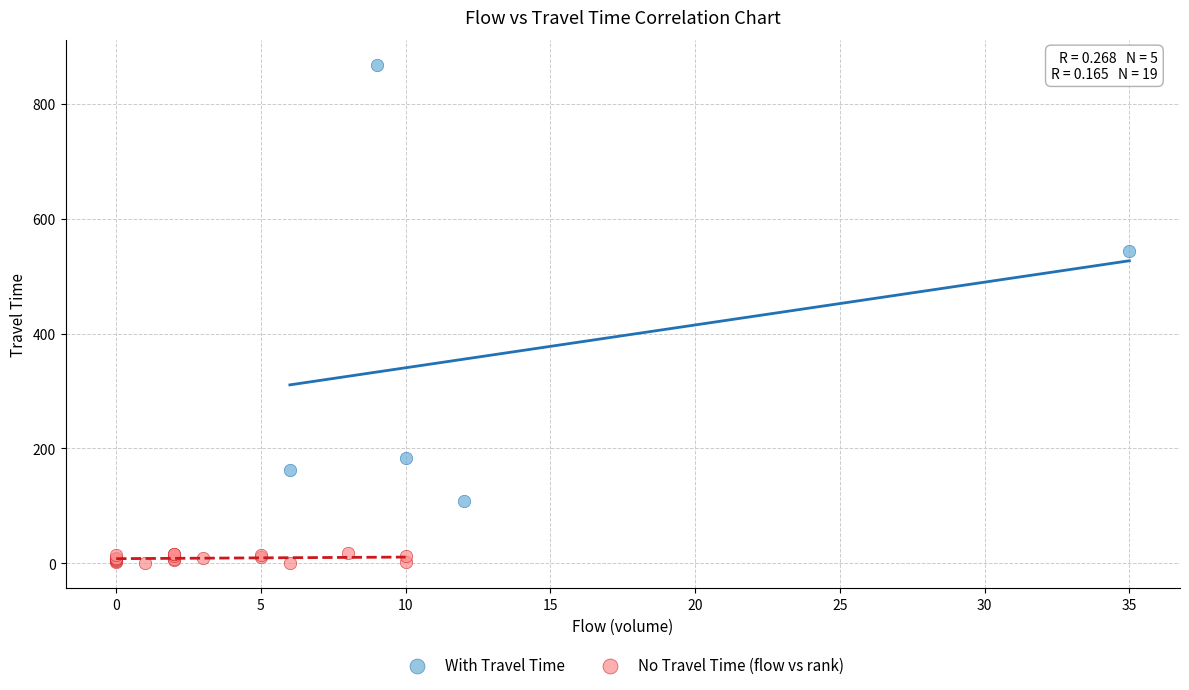

Which series has the widest spread of Y values?

With Travel Time